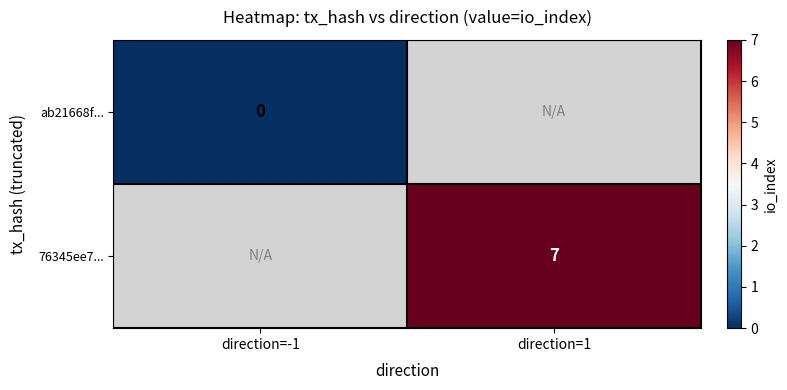

The 76345ee7... series shows 7 at direction=1. True or false?

True